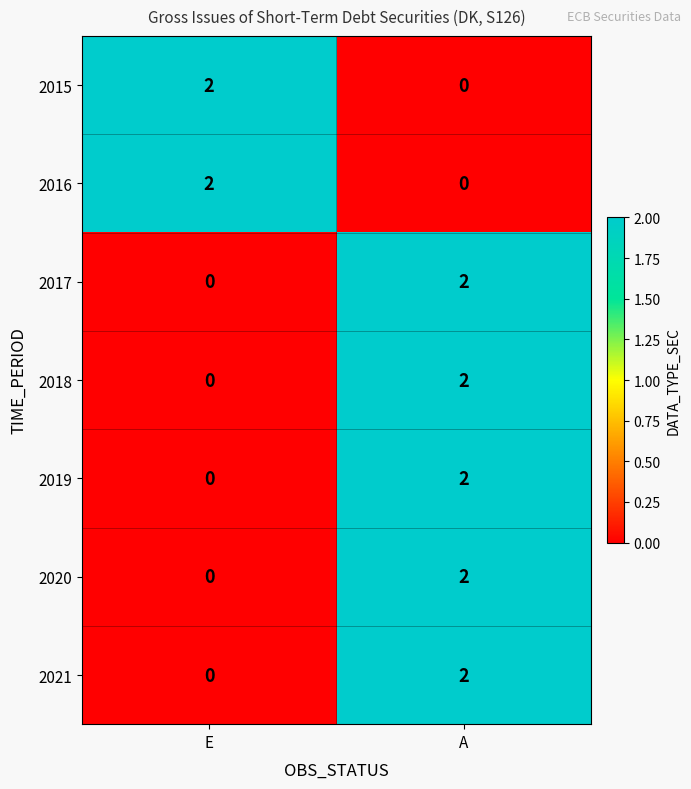

What is the total value across all series at A?

10